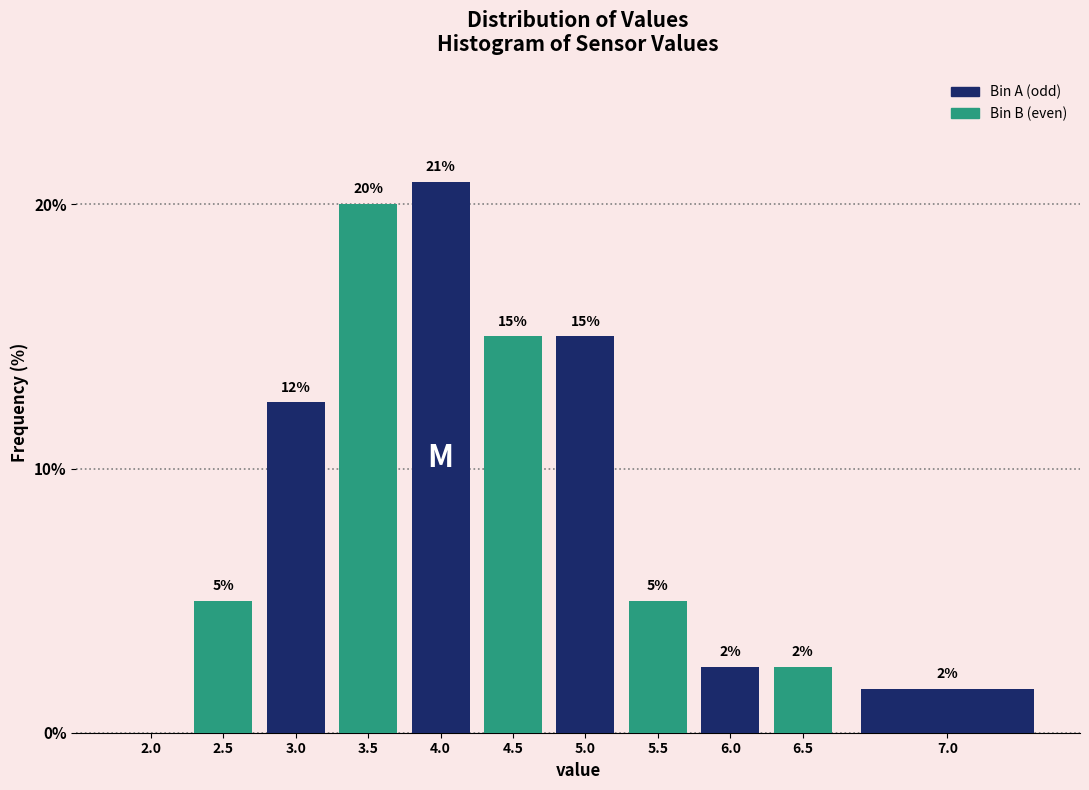

Where is the data nearest to the value 10?

3.0